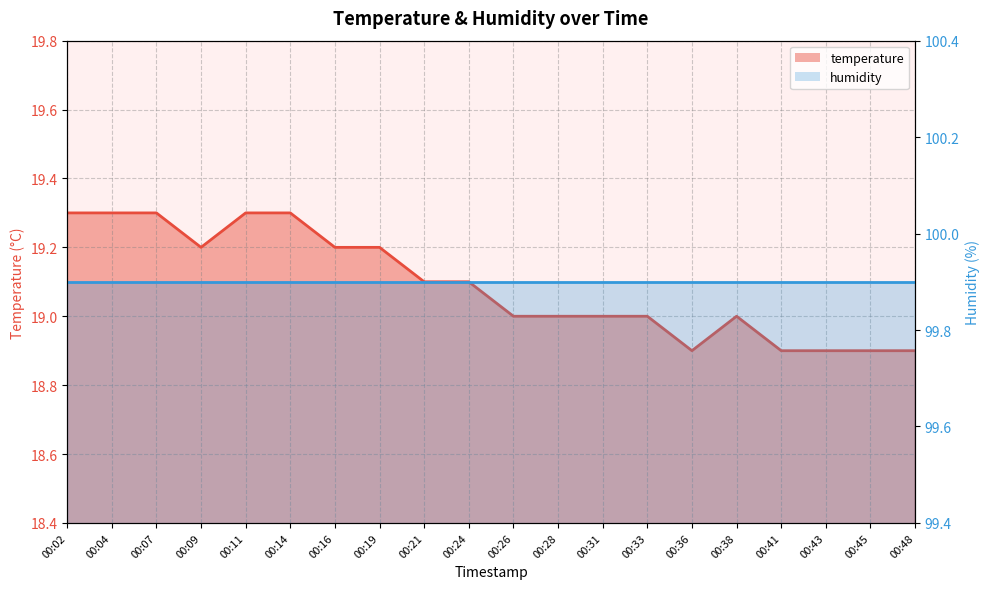

True or false: the data has more than 1 interior local peaks.

False